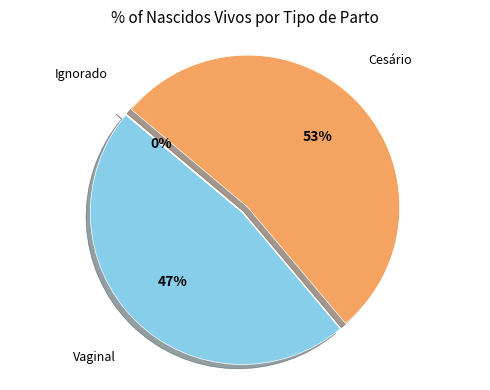

Is Vaginal the majority of the pie?

No